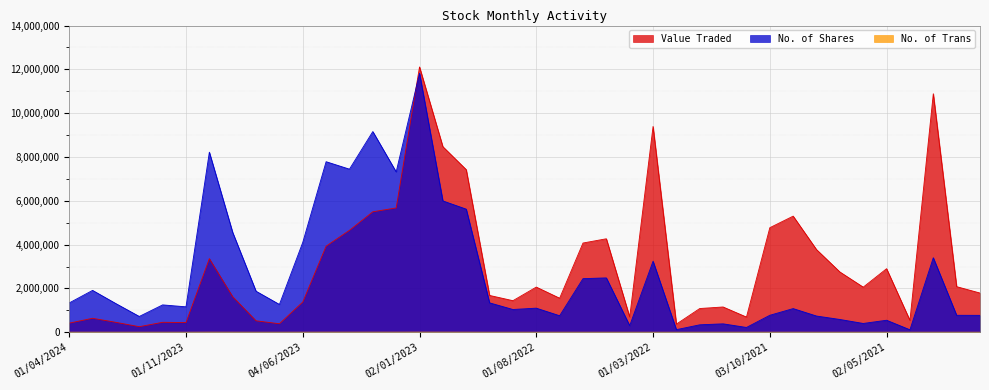

Is it true that Value Traded equals 2420123 at 02/10/2022?

False